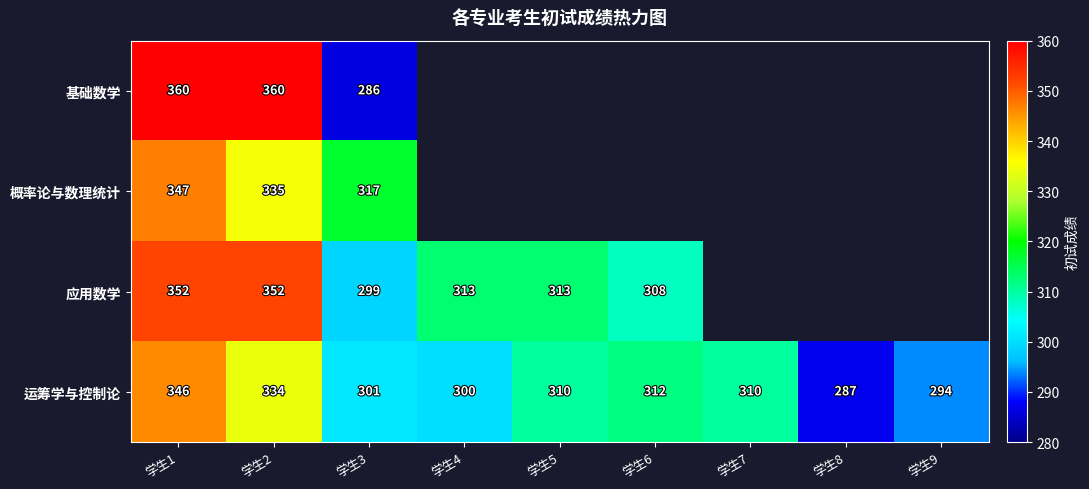

Where is 运筹学与控制论 nearest to the value 316?

学生6